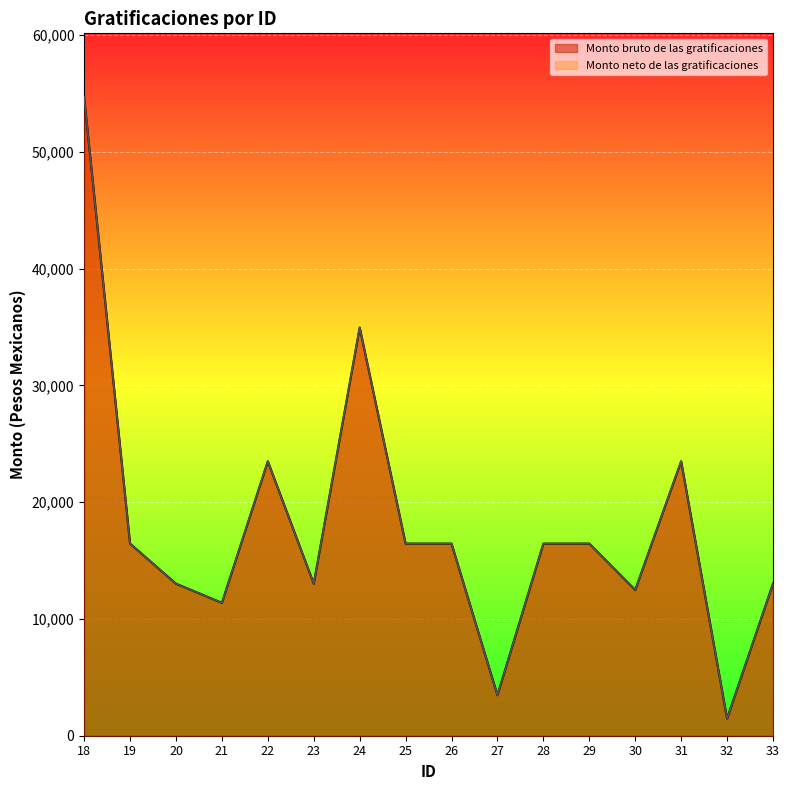

What is the value of the Monto bruto de las gratificaciones point at the 16th from the left?

13018.7